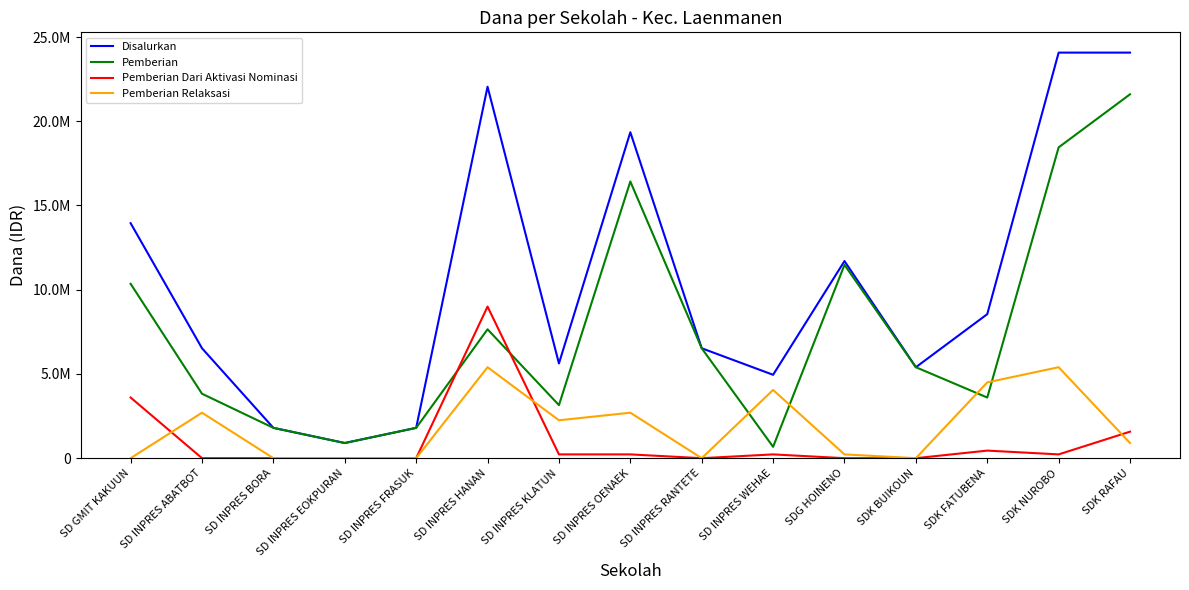

What position from the left is SD INPRES EOKPURAN?

4